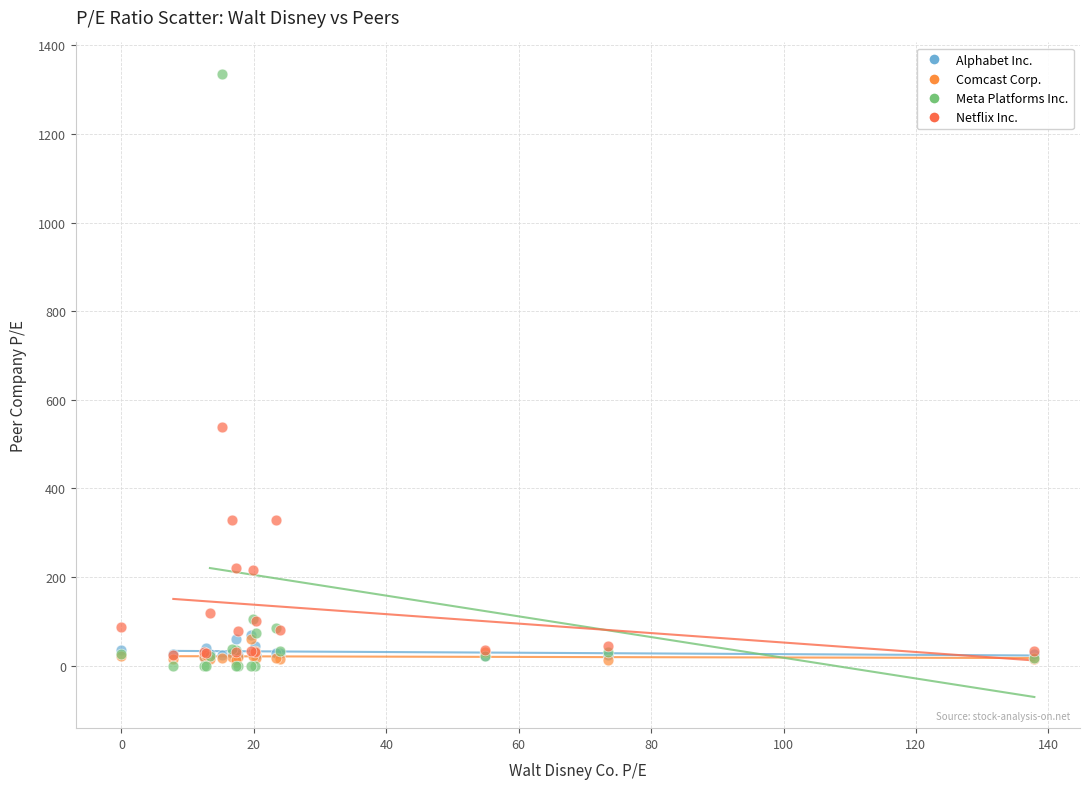

Across all series, what Y value is closest to 668?

537.9